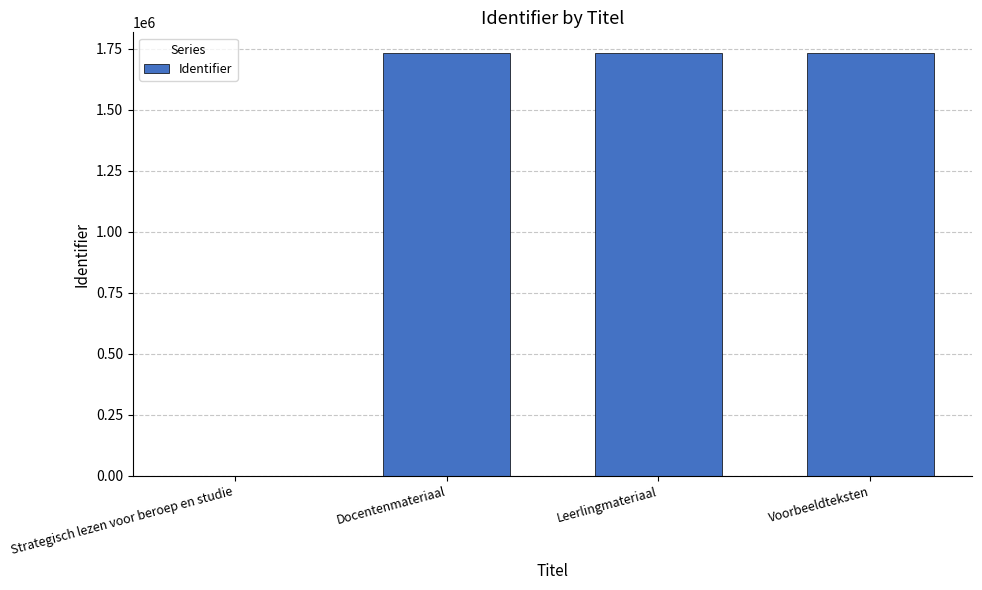

How many positive values are there?

3